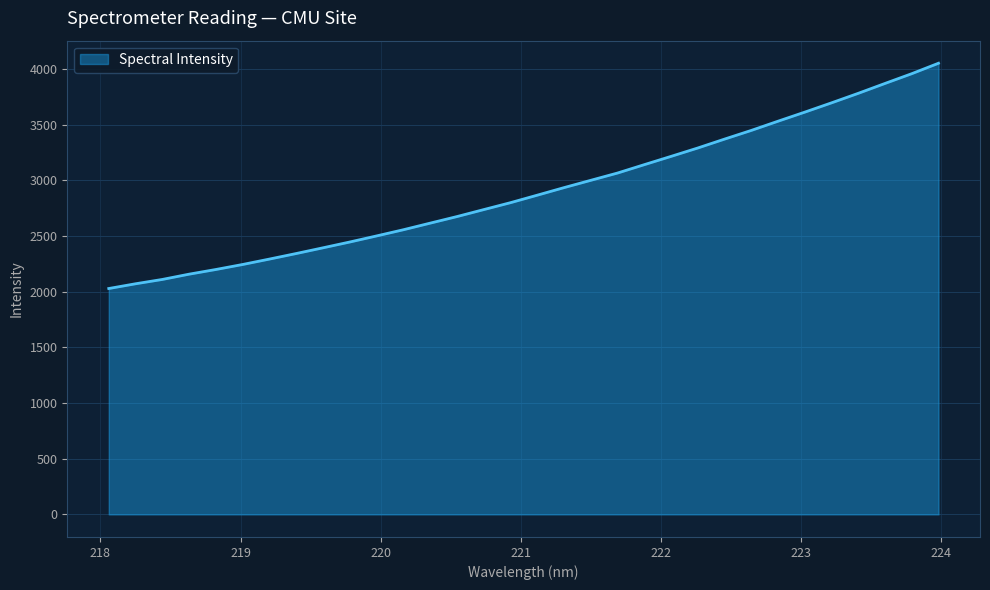

What is the minimum value shown in the chart?

2028.5